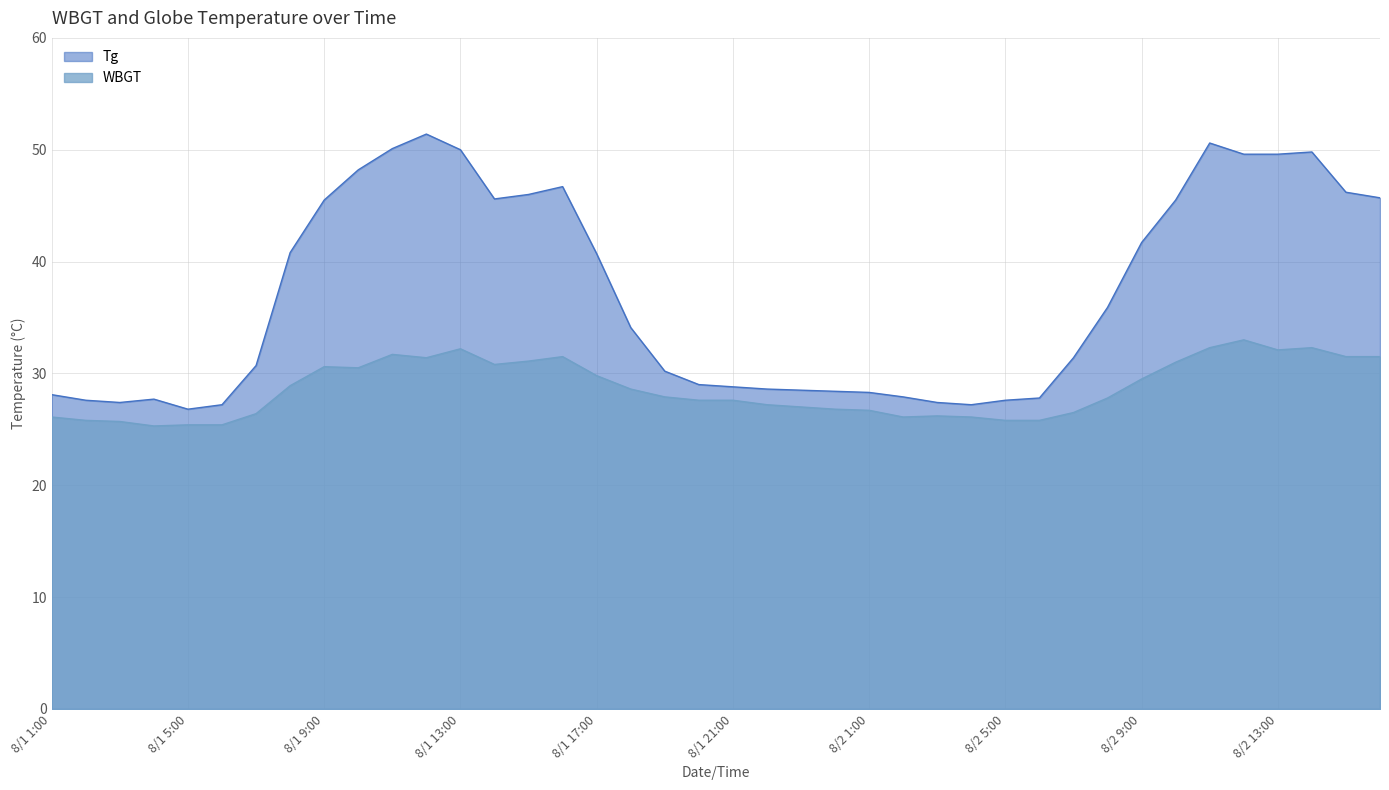

Count the number of categories in the chart.

40